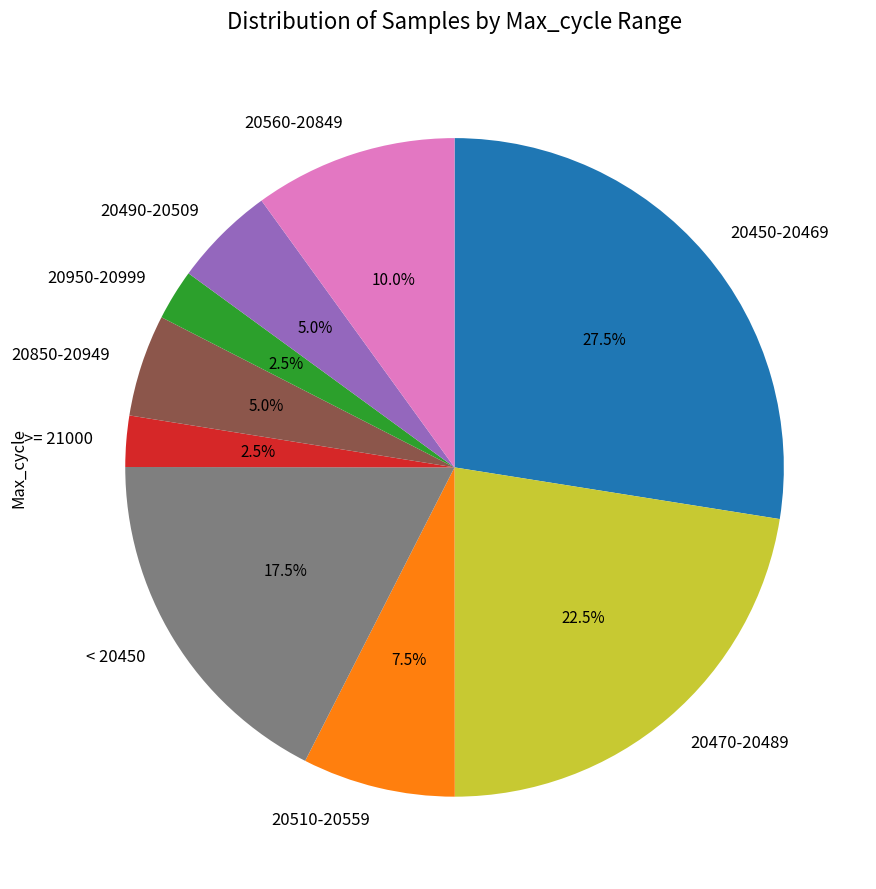

Approximately how many times larger is the value at 20490-20509 compared to < 20450?

0.3